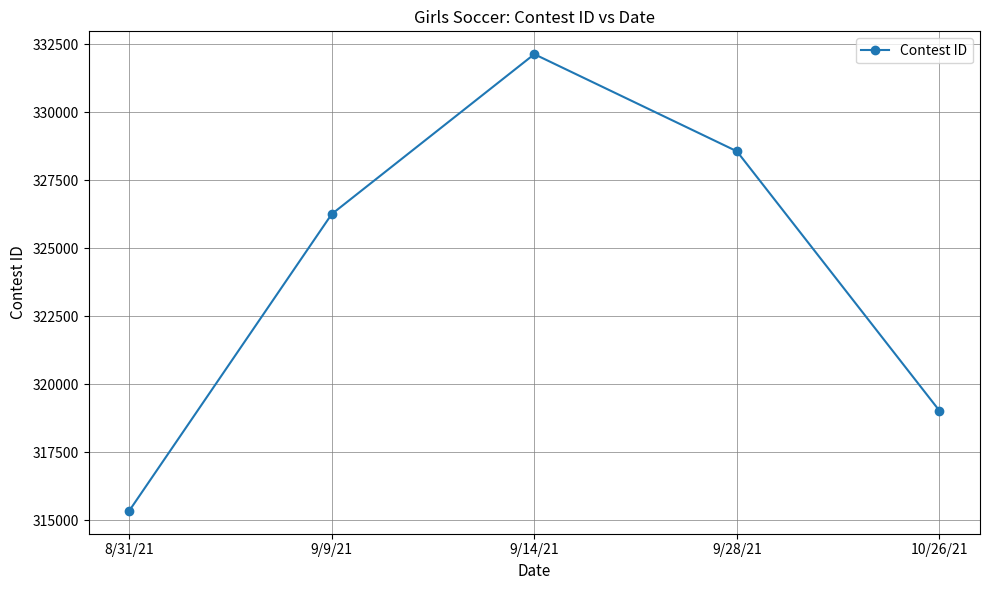

What is the greatest value displayed?

332131